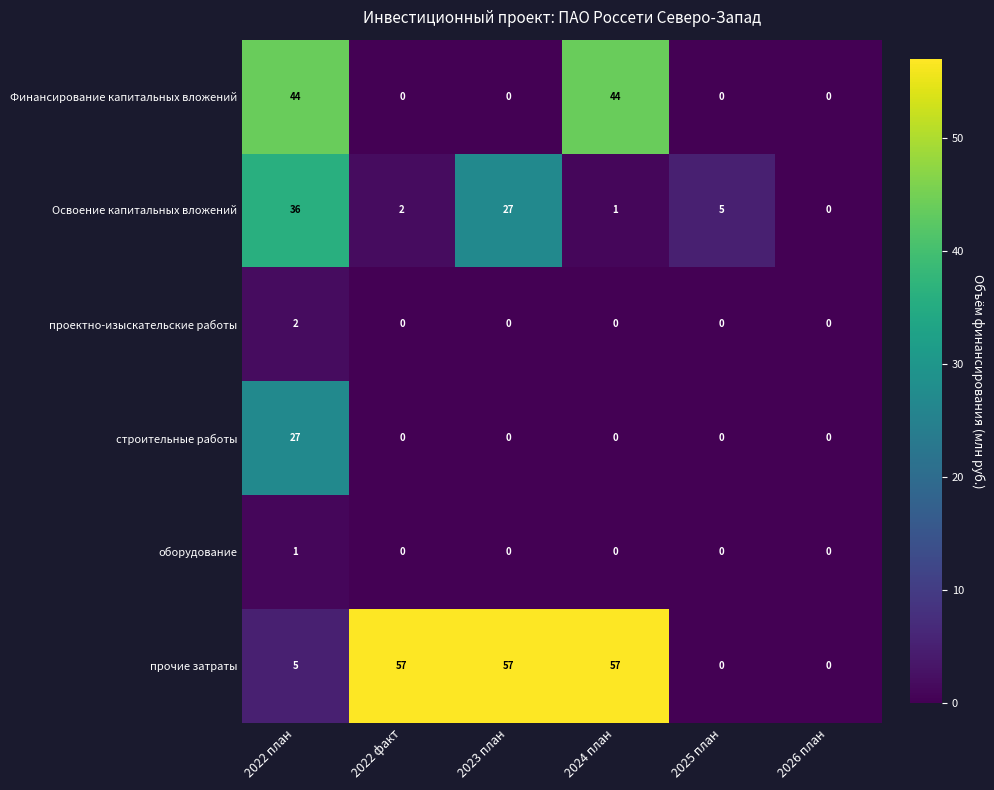

Rank the series by their maximum value, from lowest to highest.

оборудование, проектно-изыскательские работы, строительные работы, Освоение капитальных вложений, Финансирование капитальных вложений, прочие затраты